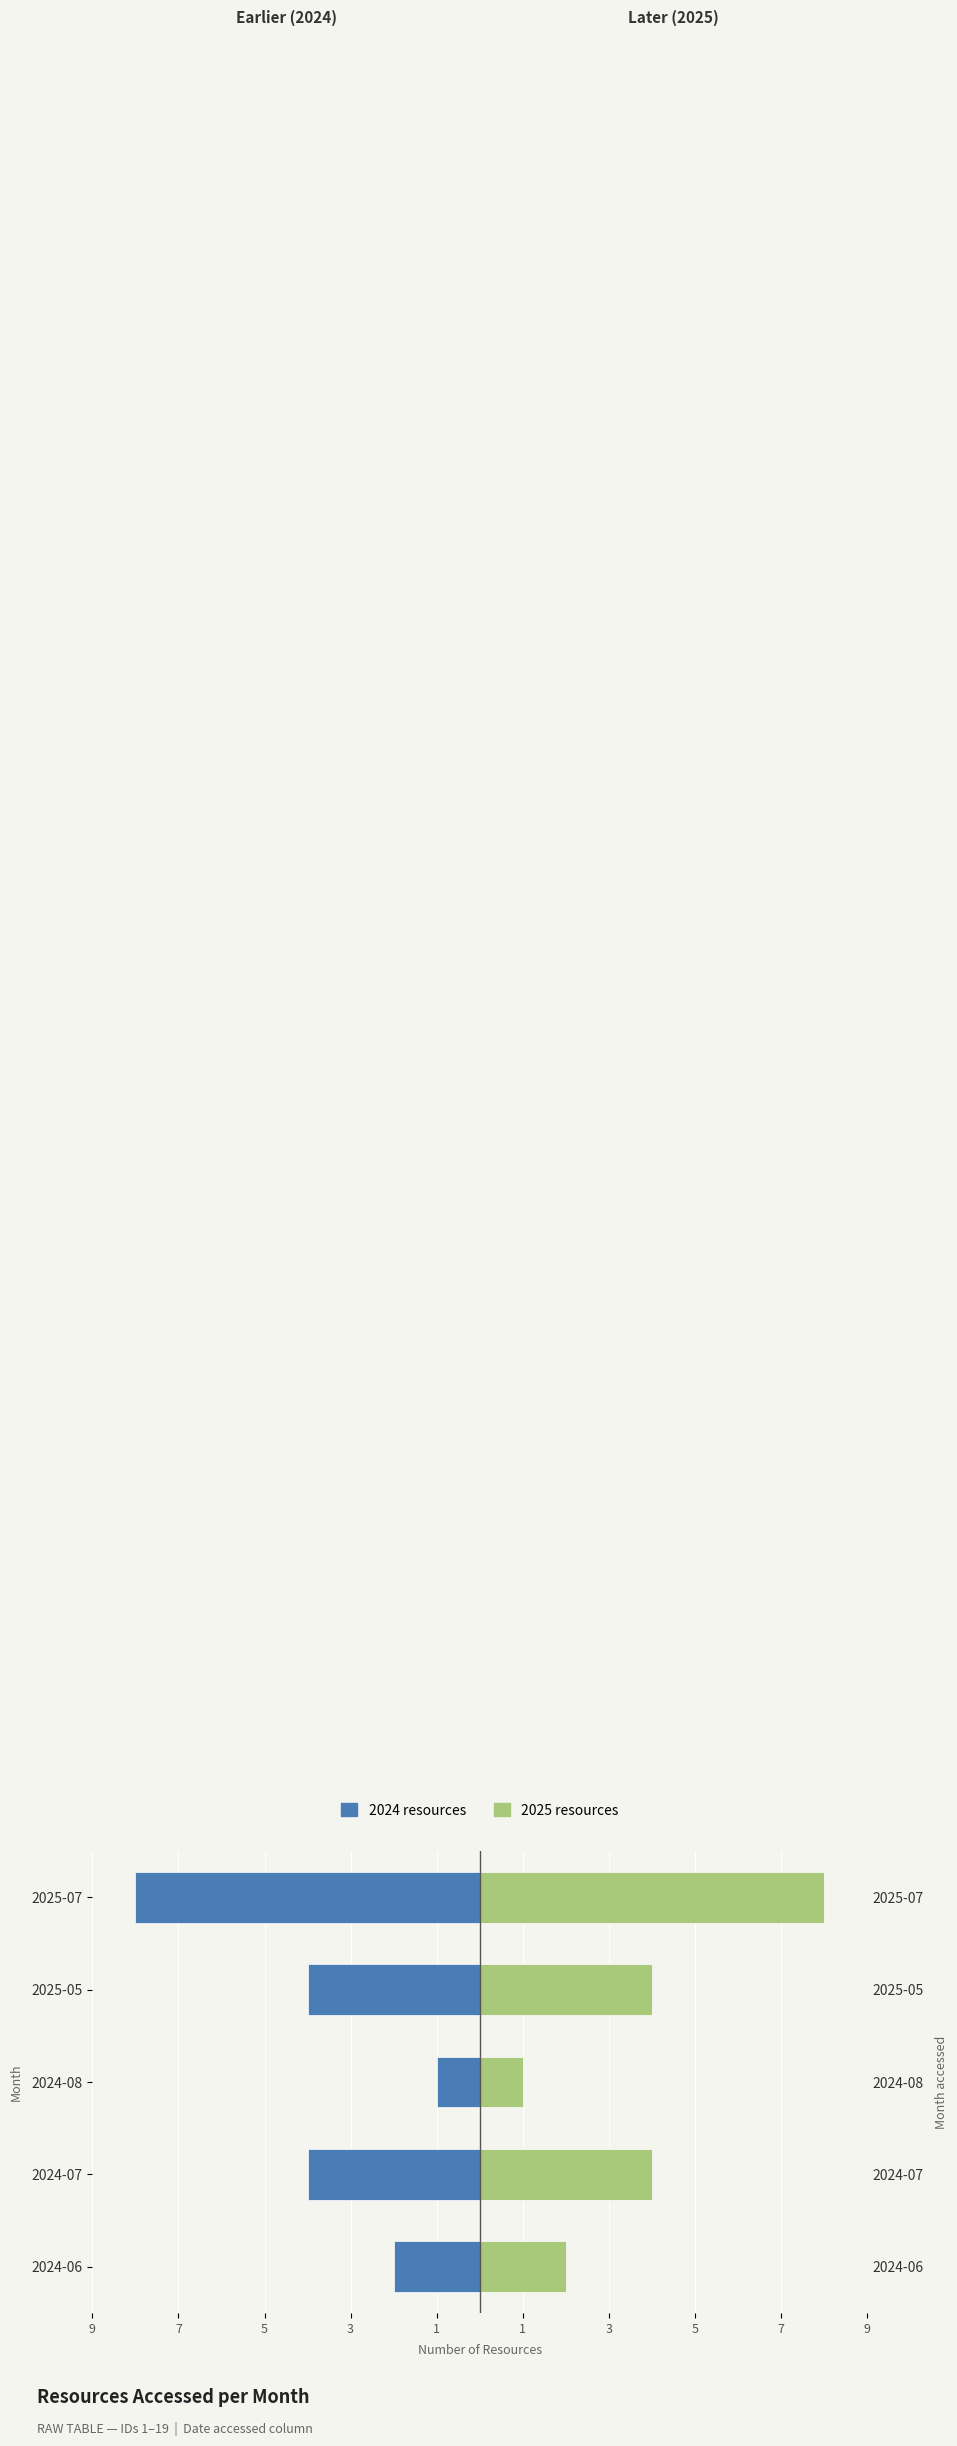

Are the bars grouped side by side (vs. stacked)?

Yes